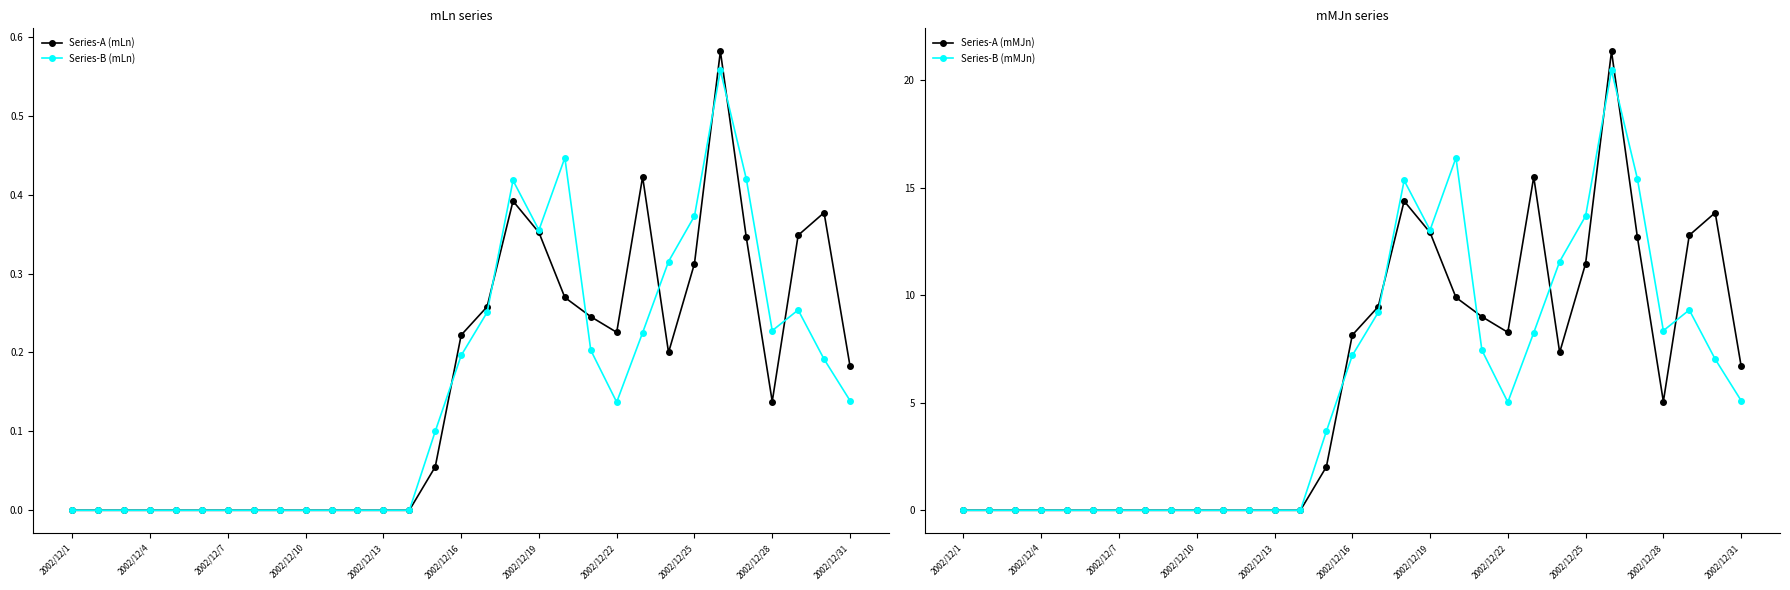

True or false: Series-B (mLn) has a value of 0.3 at 2002/12/10.

False